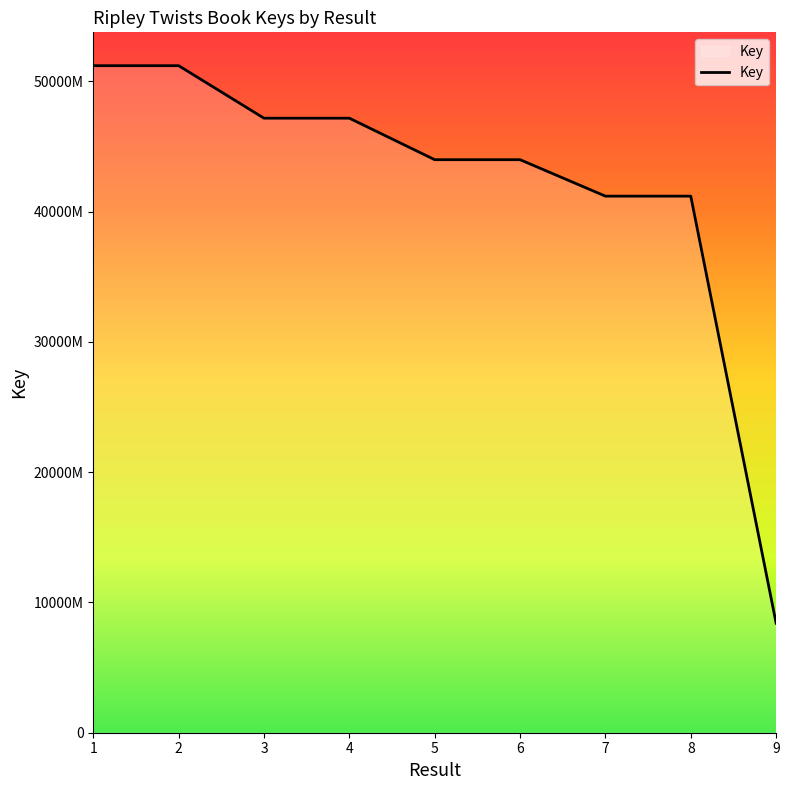

What is the difference between the maximum and minimum values?

427955292